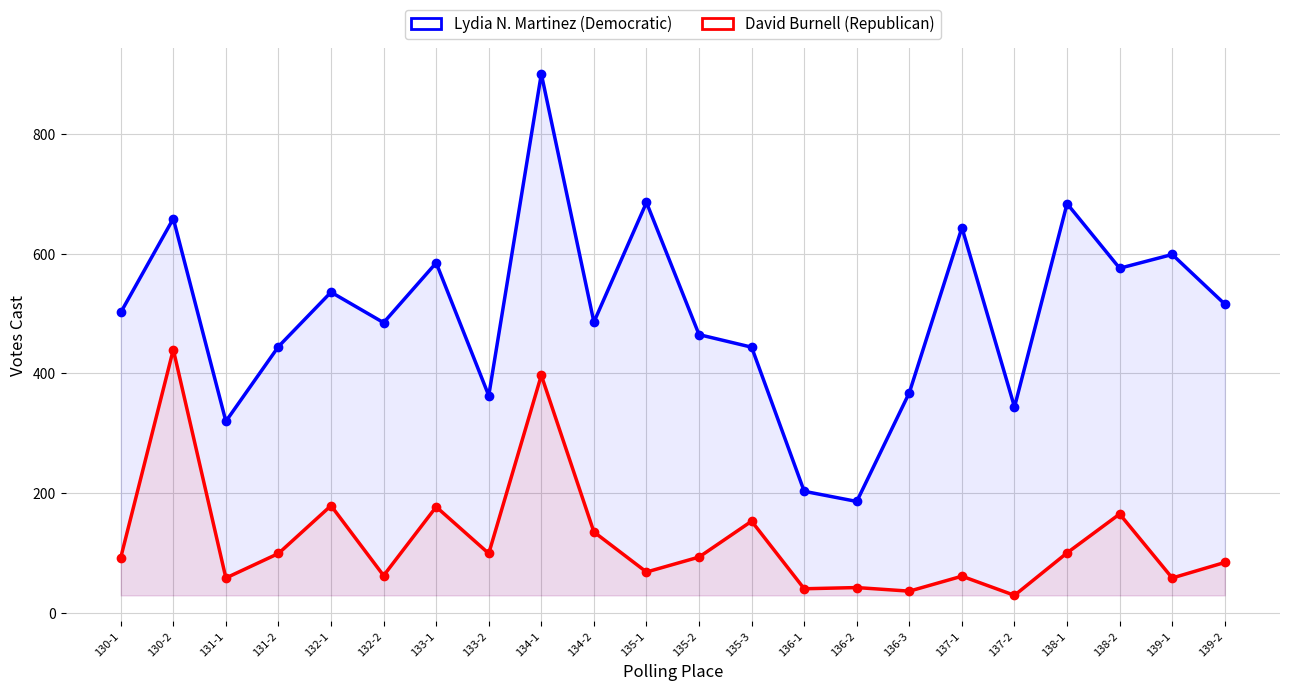

At which label does Lydia N. Martinez (Democratic) reach its peak?

134-1